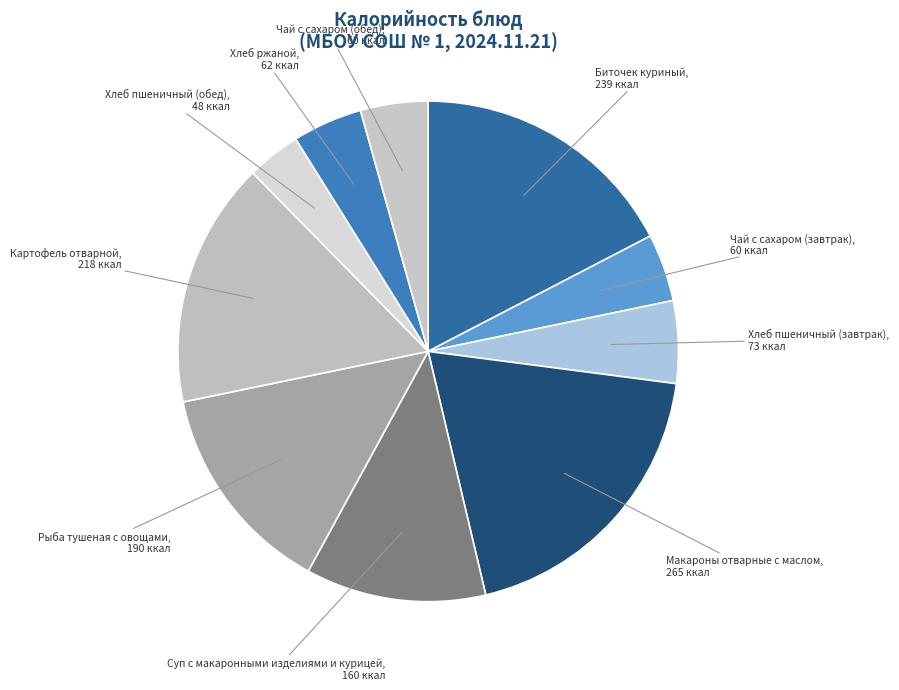

Is Хлеб пшеничный (завтрак) the majority of the pie?

No